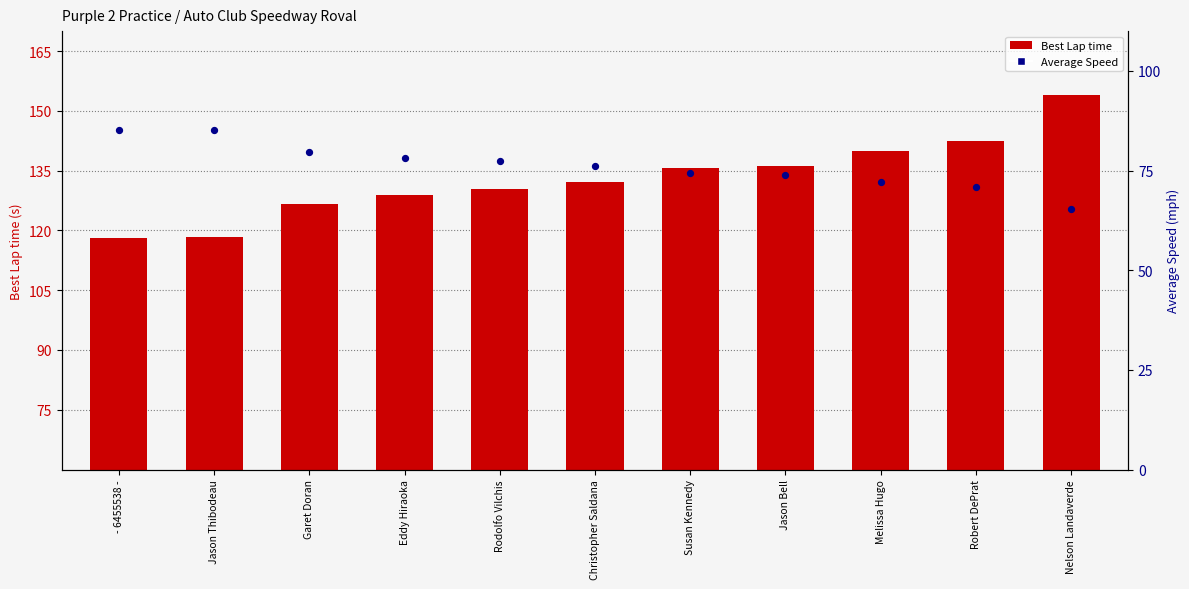

Which series reaches the minimum Y coordinate?

Average Speed